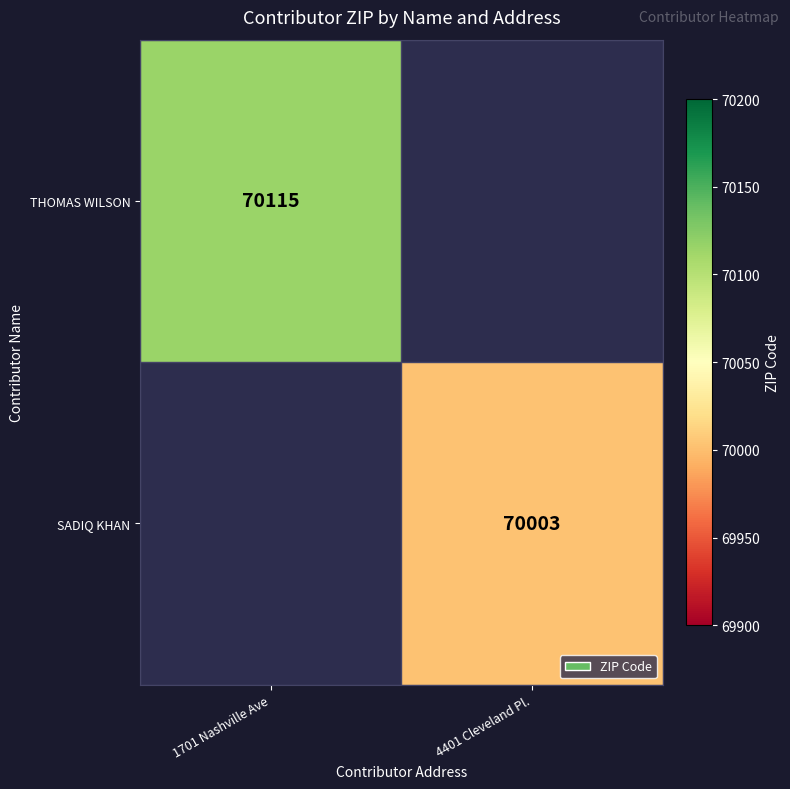

Is it true that THOMAS WILSON equals 48994 at 1701 Nashville Ave?

False